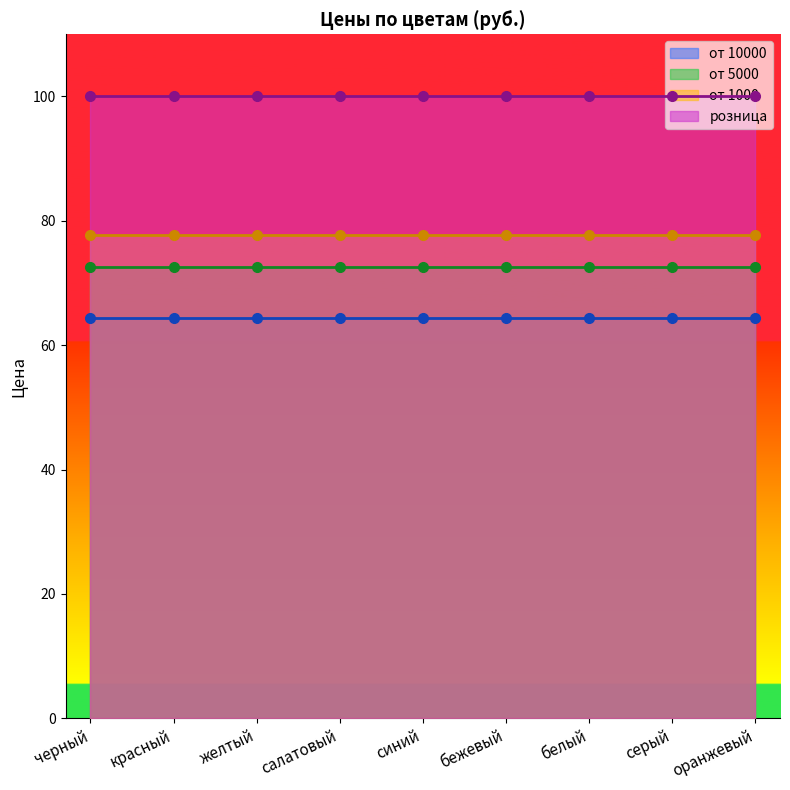

What is the difference between the highest and lowest values at синий?

35.7